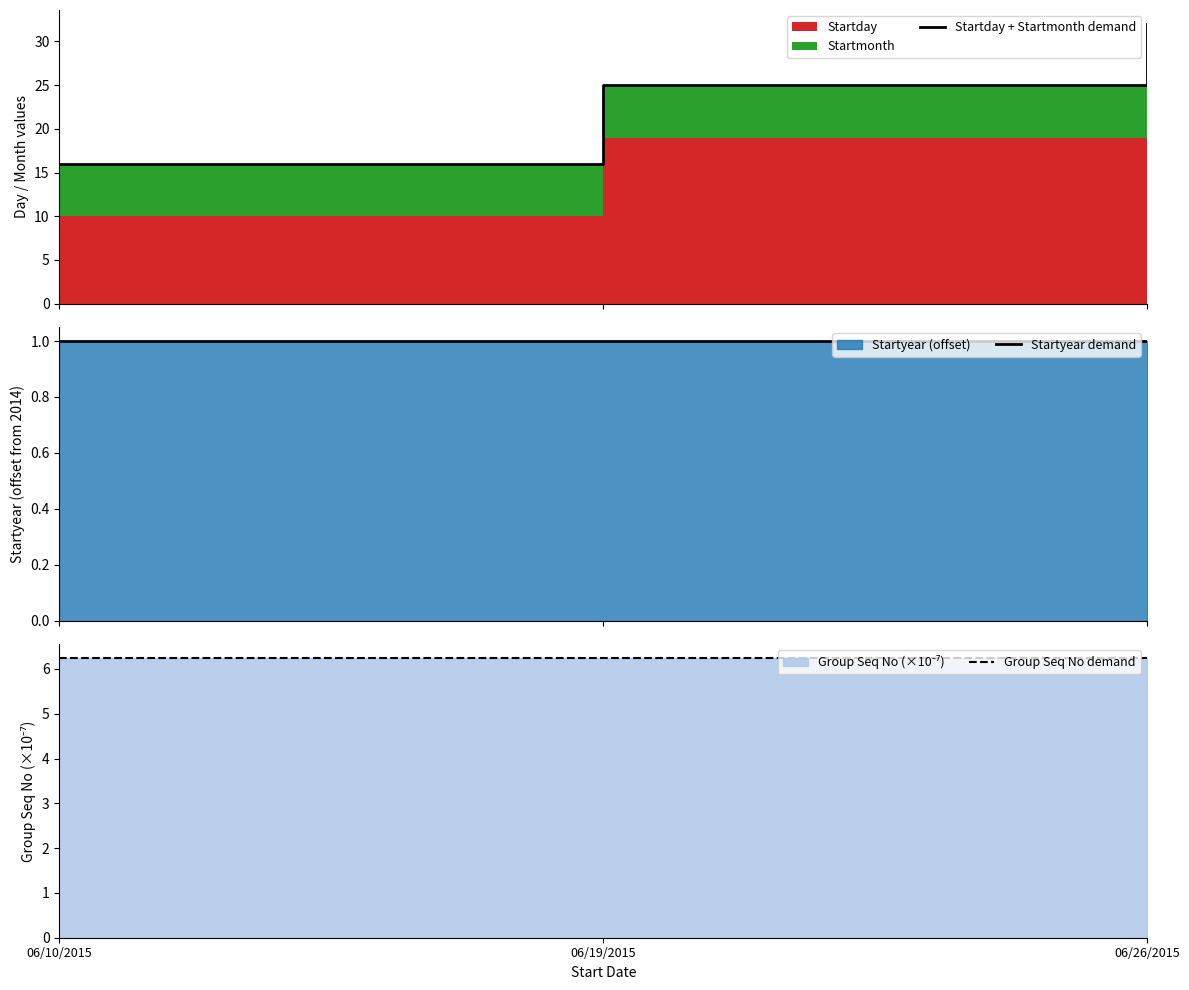

What value does the Startday + Startmonth demand series have at 06/10/2015?

16.0